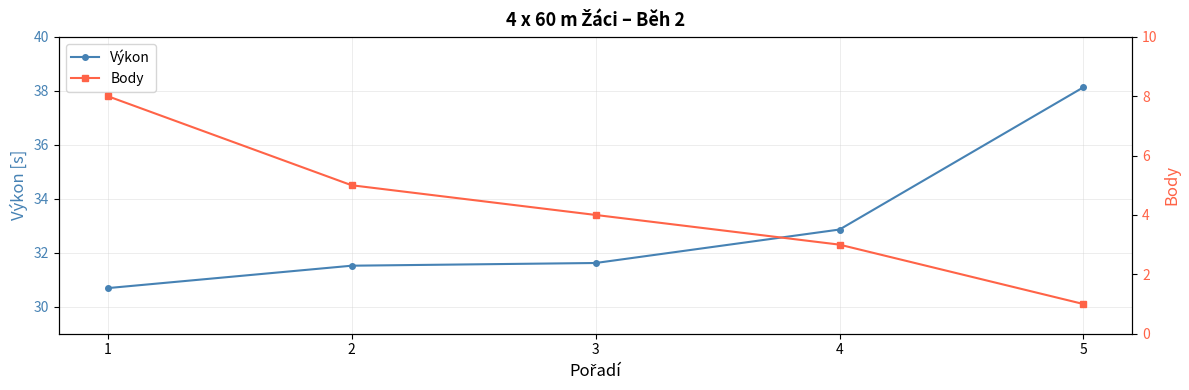

Rank the series by their average value, from lowest to highest.

Body, Výkon